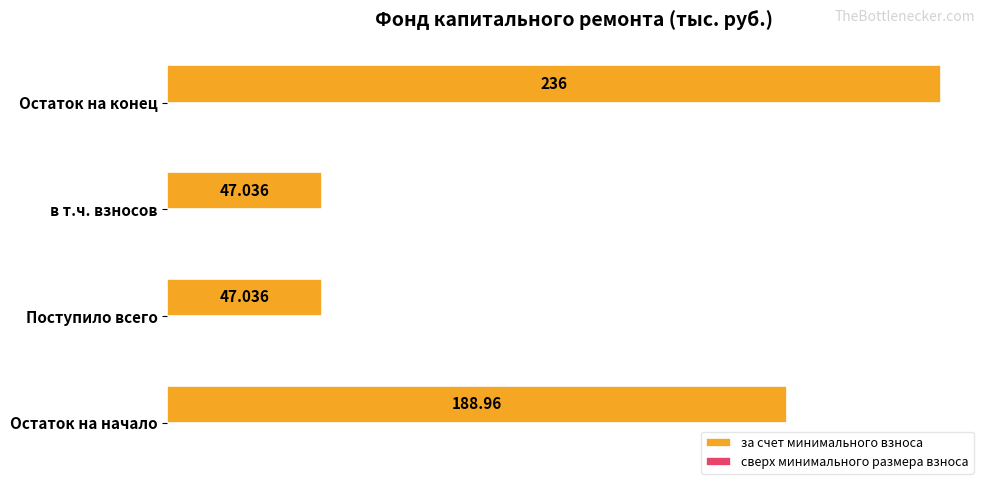

At which category does the chart reach its peak across all series?

Остаток на конец